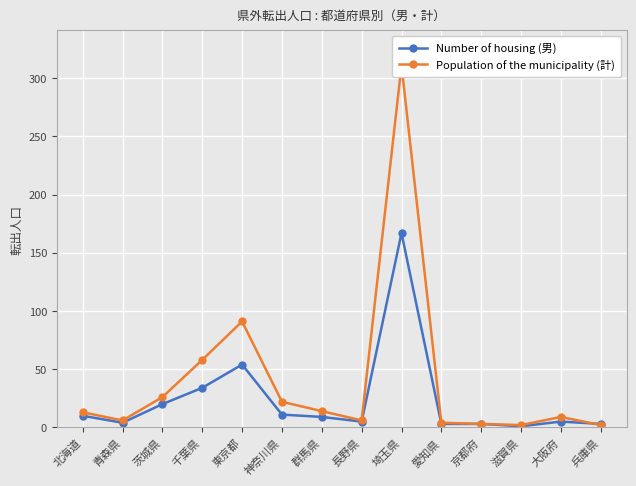

True or false: Number of housing (男) has more than 1 interior local peaks.

True